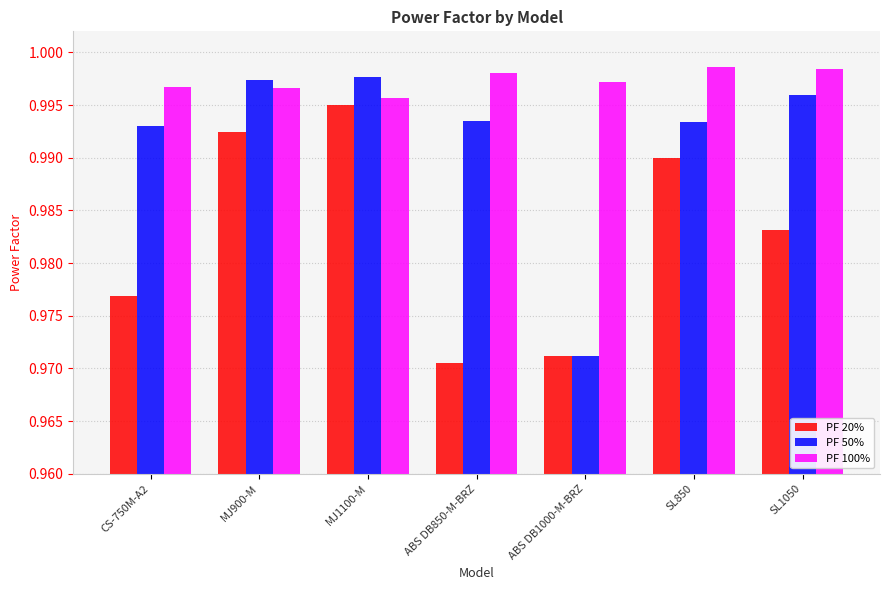

At which category is the sum across all series the highest?

MJ1100-M